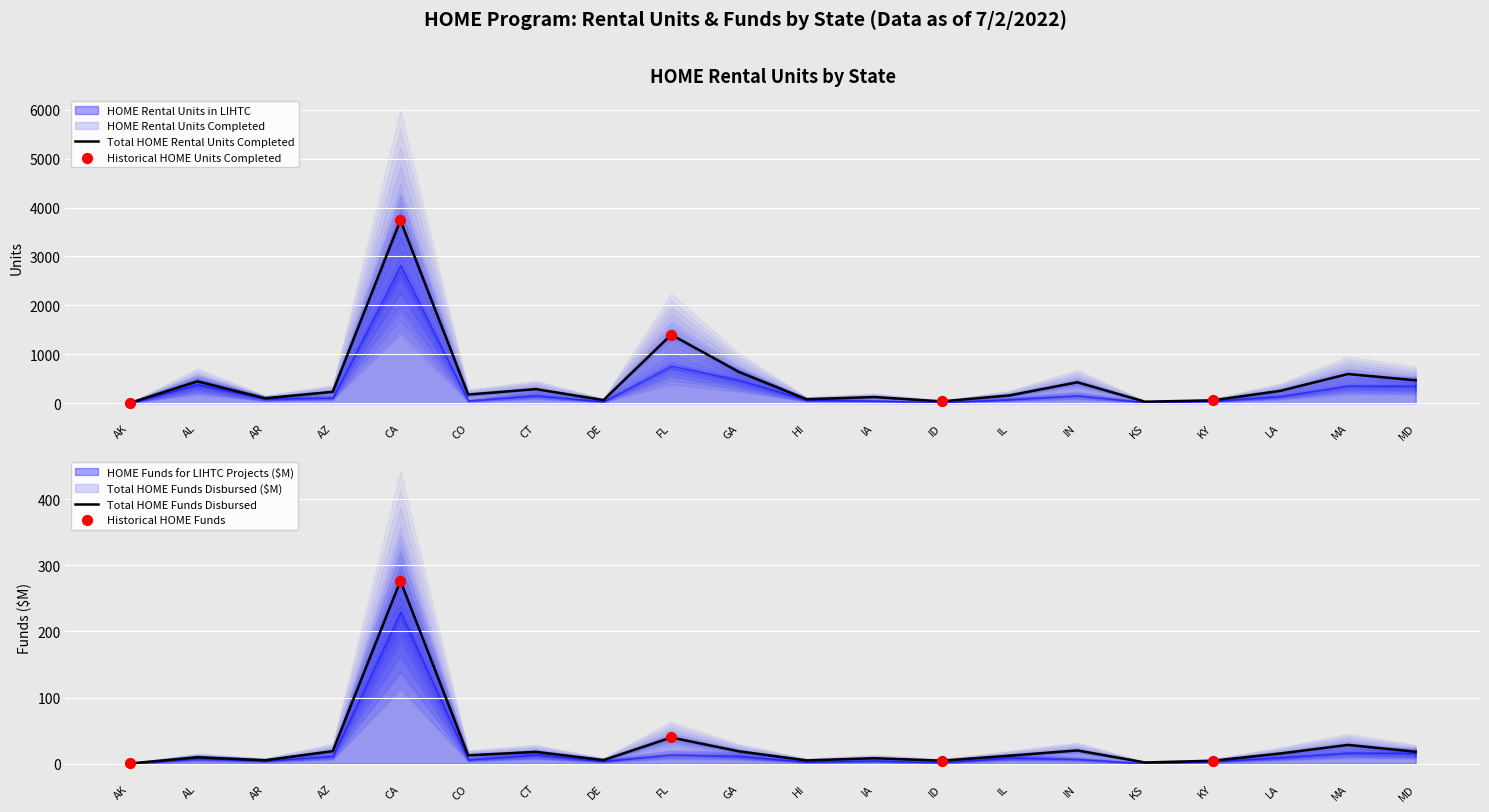

Between CO and FL, which is larger?

FL